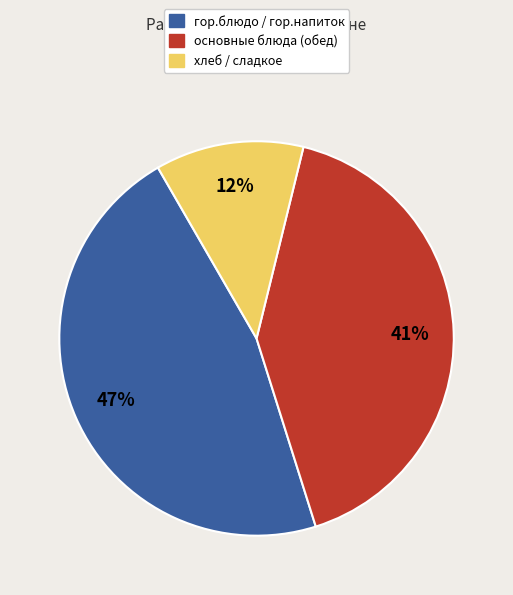

Is it true that хлеб / сладкое is 12% of the pie?

True